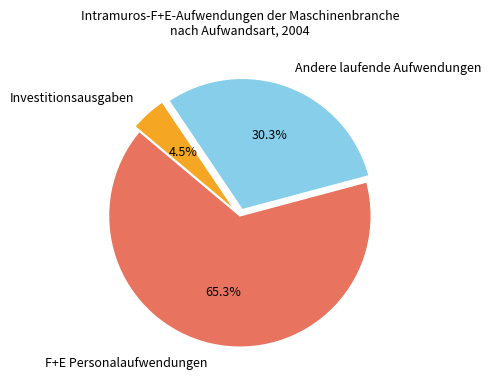

Does any single category account for the majority?

Yes